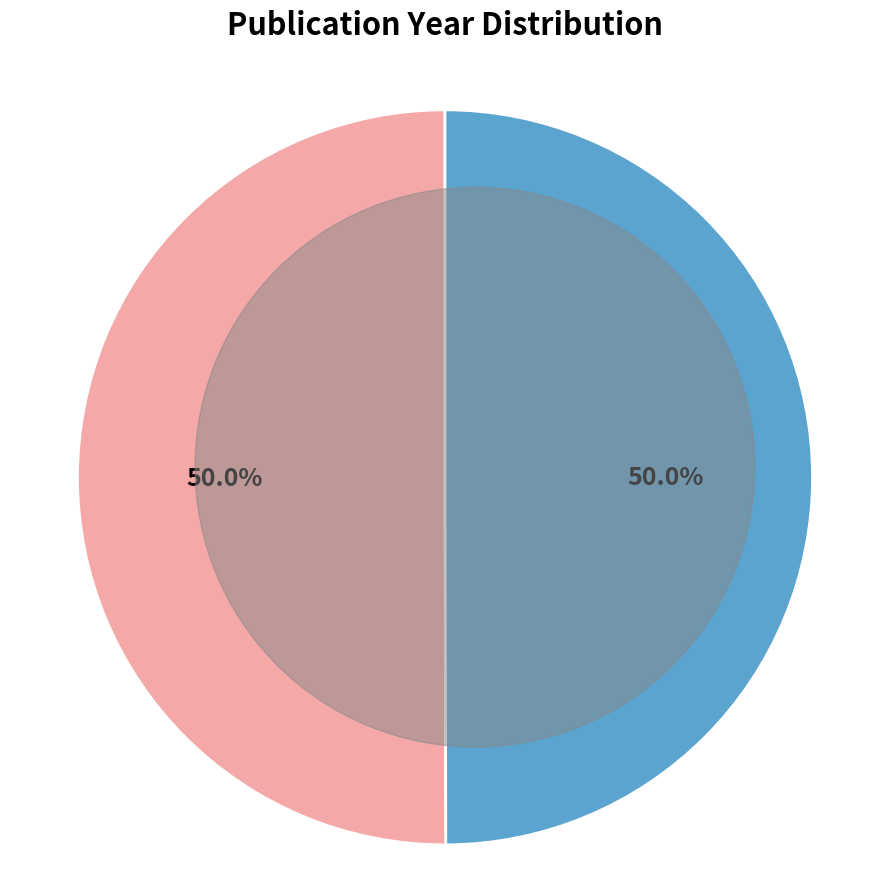

What is the ratio of the value at OPUS4-21944 to the value at OPUS4-16994?

1.0